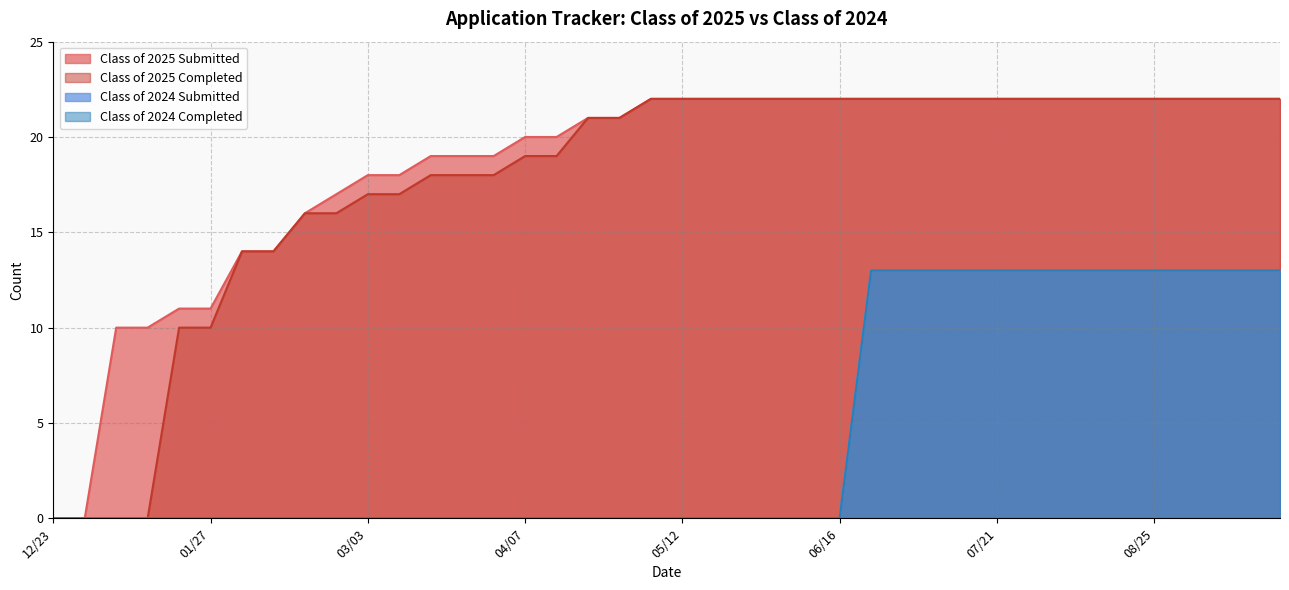

Reading left to right, extract all data points from this chart.

Class of 2025 Submitted: 12/23=0	12/30=0	01/06=10	01/14=10	01/20=11	01/27=11	02/03=14	02/10=14	02/18=16	02/24=17	03/03=18	03/10=18	03/17=19	03/24=19	03/31=19	04/07=20	04/14=20	04/21=21	04/28=21	05/06=22	05/12=22	05/19=22	05/26=22	06/02=22	06/09=22	06/16=22	06/21=22	06/30=22	07/07=22	07/14=22	07/21=22	07/28=22	08/04=22	08/11=22	08/18=22	08/25=22	09/01=22	09/08=22	09/15=22	09/22=22
Class of 2025 Completed: 12/23=0	12/30=0	01/06=0	01/14=0	01/20=10	01/27=10	02/03=14	02/10=14	02/18=16	02/24=16	03/03=17	03/10=17	03/17=18	03/24=18	03/31=18	04/07=19	04/14=19	04/21=21	04/28=21	05/06=22	05/12=22	05/19=22	05/26=22	06/02=22	06/09=22	06/16=22	06/21=22	06/30=22	07/07=22	07/14=22	07/21=22	07/28=22	08/04=22	08/11=22	08/18=22	08/25=22	09/01=22	09/08=22	09/15=22	09/22=22
Class of 2024 Submitted: 12/23=0	12/30=0	01/06=0	01/14=0	01/20=0	01/27=0	02/03=0	02/10=0	02/18=0	02/24=0	03/03=0	03/10=0	03/17=0	03/24=0	03/31=0	04/07=0	04/14=0	04/21=0	04/28=0	05/06=0	05/12=0	05/19=0	05/26=0	06/02=0	06/09=0	06/16=0	06/21=13	06/30=13	07/07=13	07/14=13	07/21=13	07/28=13	08/04=13	08/11=13	08/18=13	08/25=13	09/01=13	09/08=13	09/15=13	09/22=13
Class of 2024 Completed: 12/23=0	12/30=0	01/06=0	01/14=0	01/20=0	01/27=0	02/03=0	02/10=0	02/18=0	02/24=0	03/03=0	03/10=0	03/17=0	03/24=0	03/31=0	04/07=0	04/14=0	04/21=0	04/28=0	05/06=0	05/12=0	05/19=0	05/26=0	06/02=0	06/09=0	06/16=0	06/21=13	06/30=13	07/07=13	07/14=13	07/21=13	07/28=13	08/04=13	08/11=13	08/18=13	08/25=13	09/01=13	09/08=13	09/15=13	09/22=13